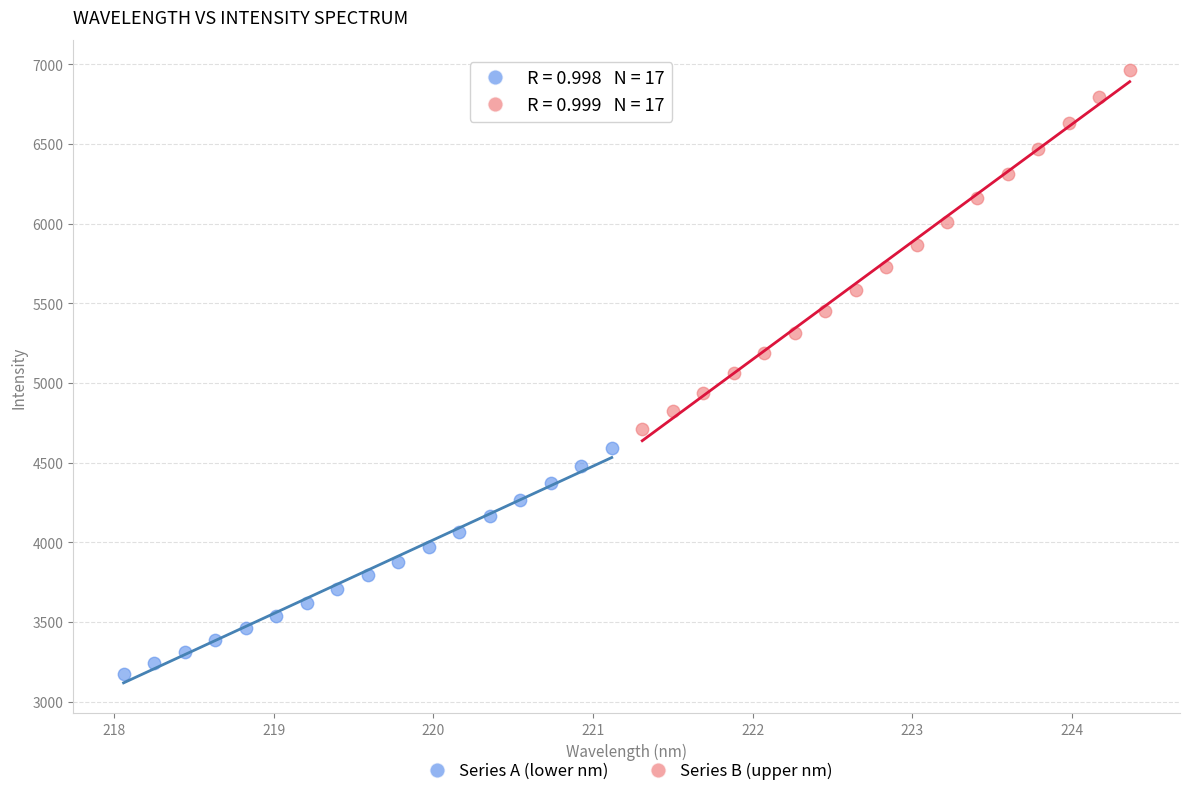

Which series contains the lowest Y value?

Series A (lower nm)